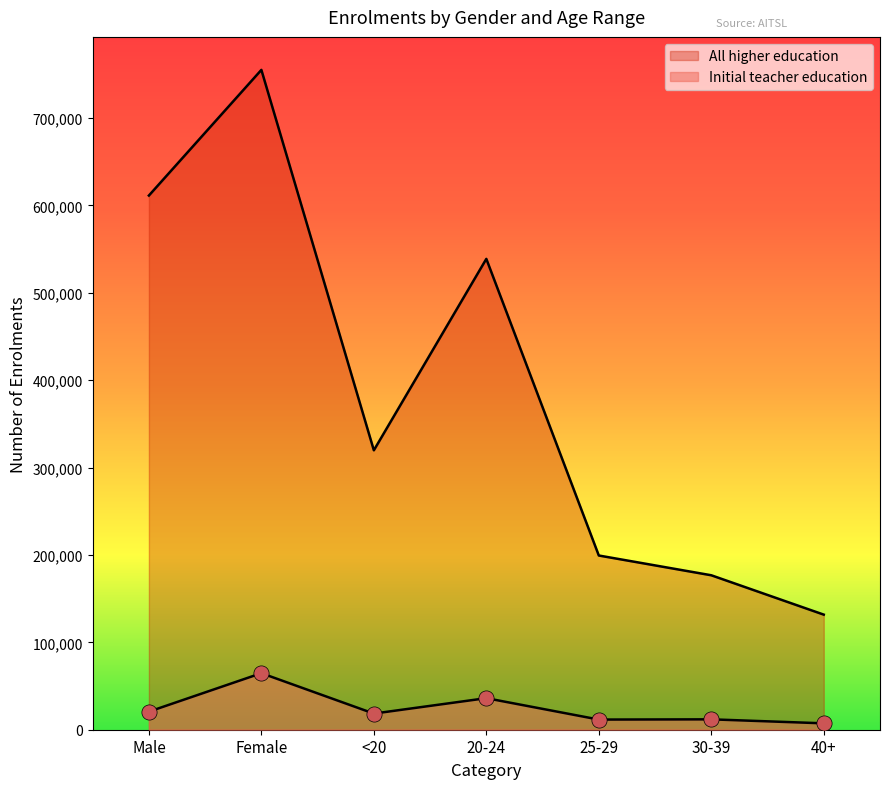

Which series contains the highest Y value?

All higher education